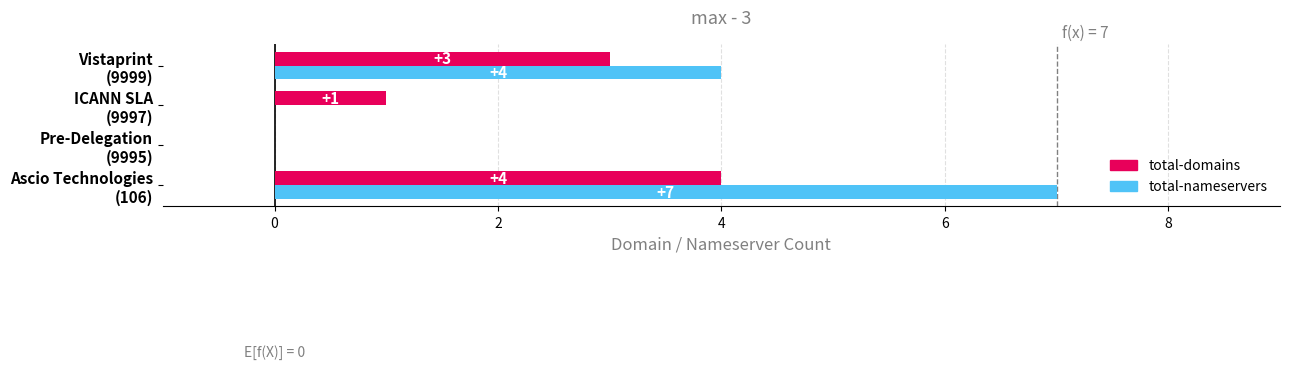

How many total-nameservers values are between 0 and 7?

4